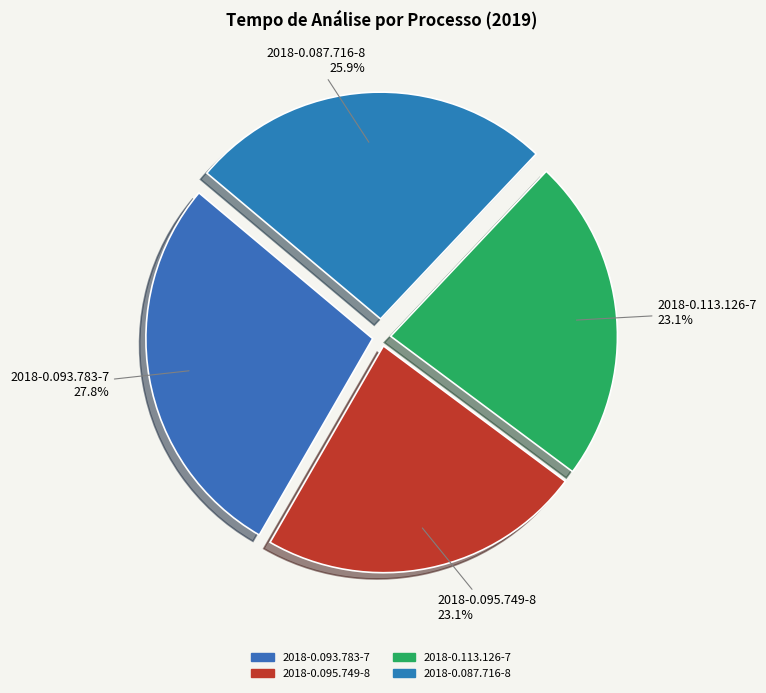

Which has a higher value, 2018-0.087.716-8 or 2018-0.093.783-7?

2018-0.093.783-7